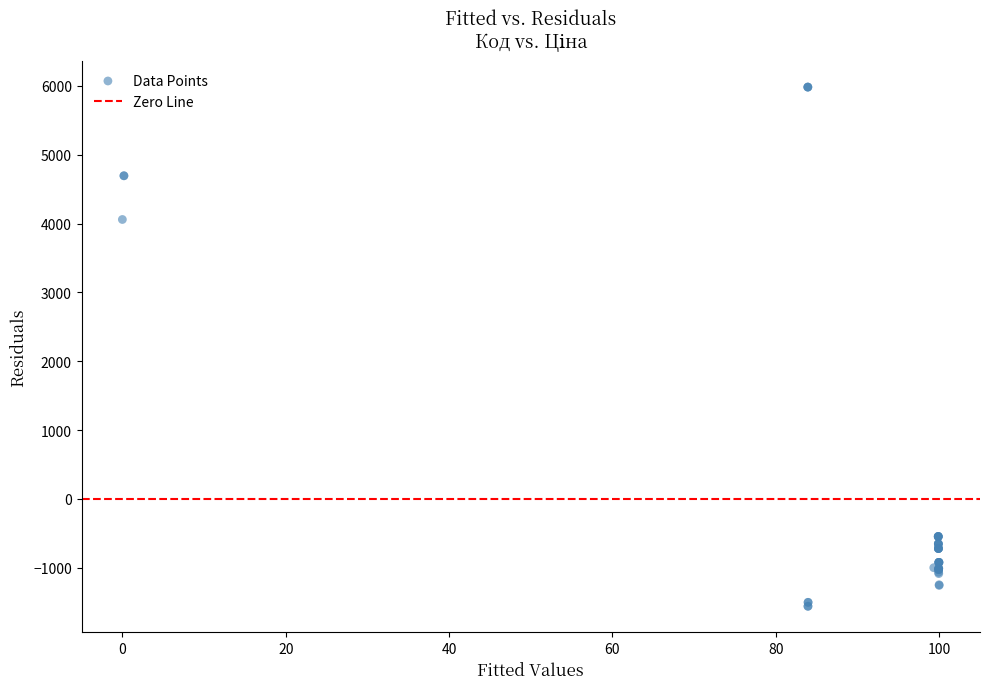

What Y value in the scatter plot is closest to 2212?

4059.0